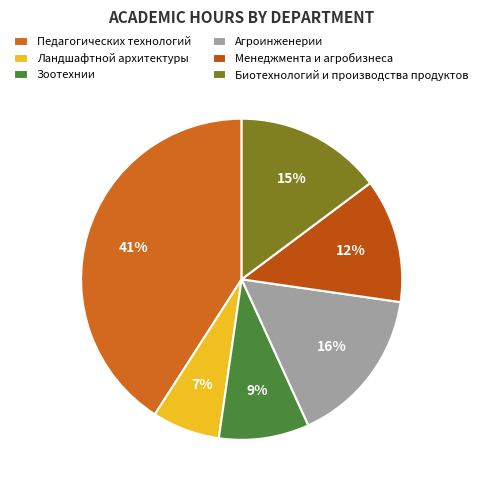

True or false: Менеджмента и агробизнеса accounts for 4% of the total.

False